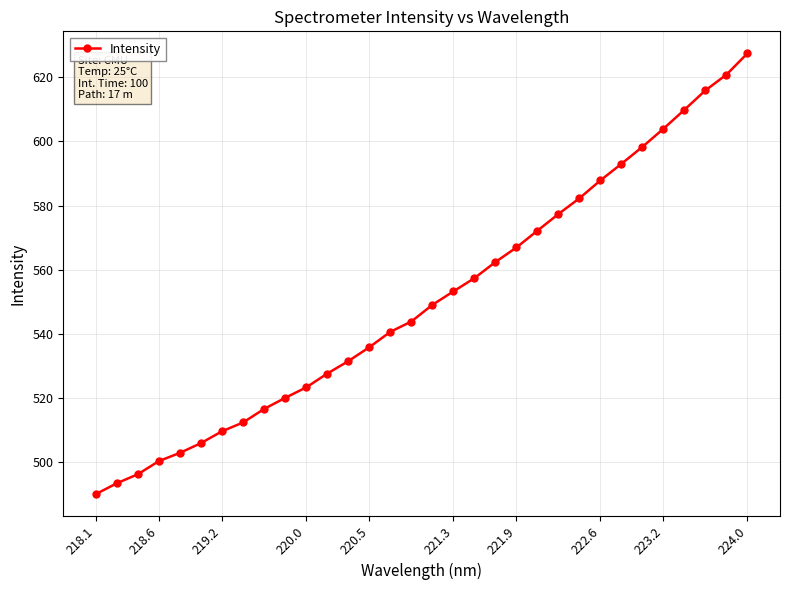

What is the value of the 5th point from the left?

502.9